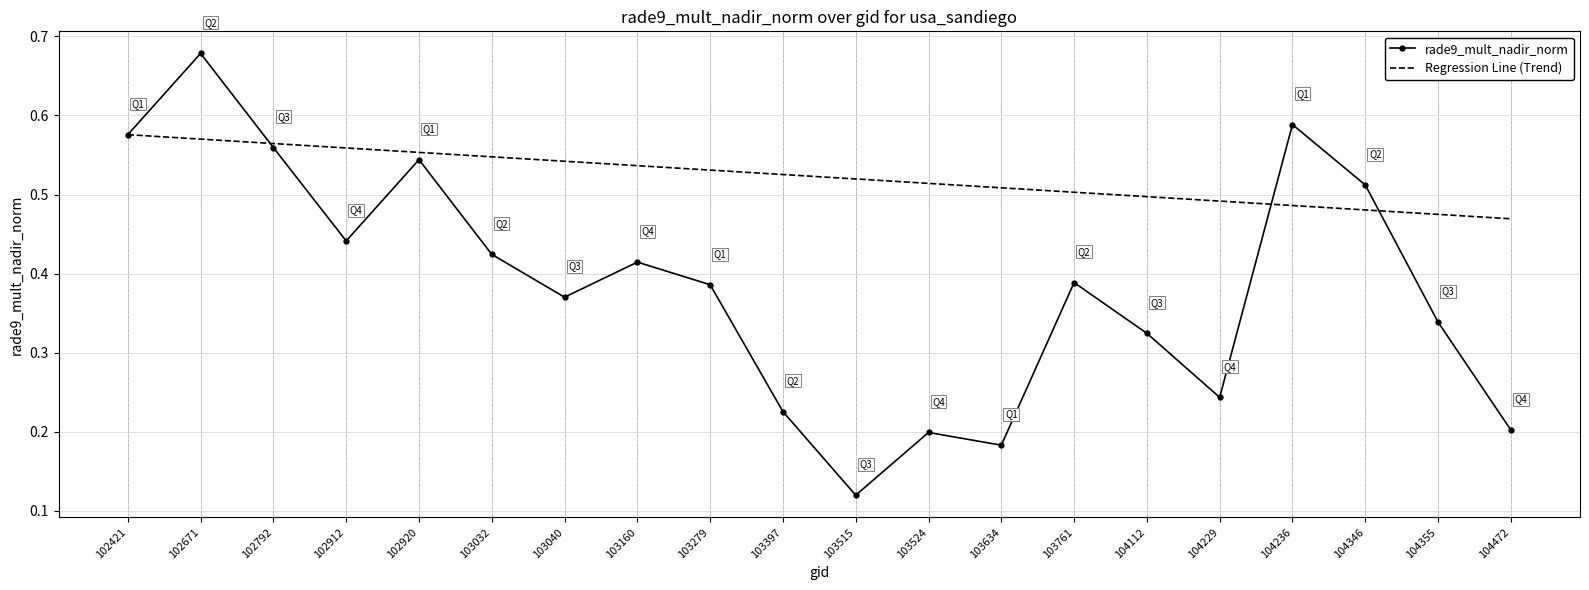

Where is rade9_mult_nadir_norm nearest to the value 0?

103515